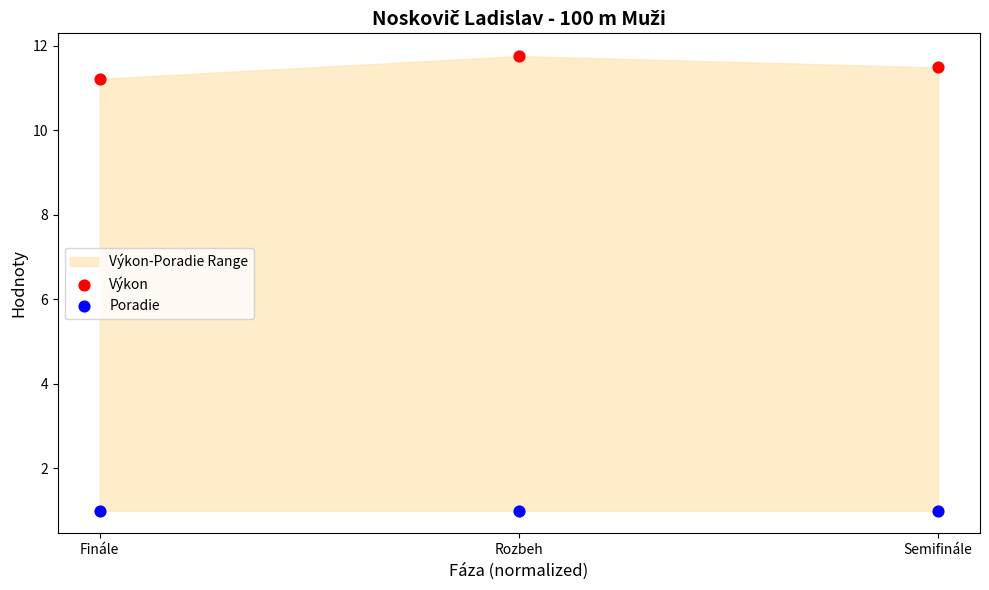

Which series reaches the minimum Y coordinate?

Poradie